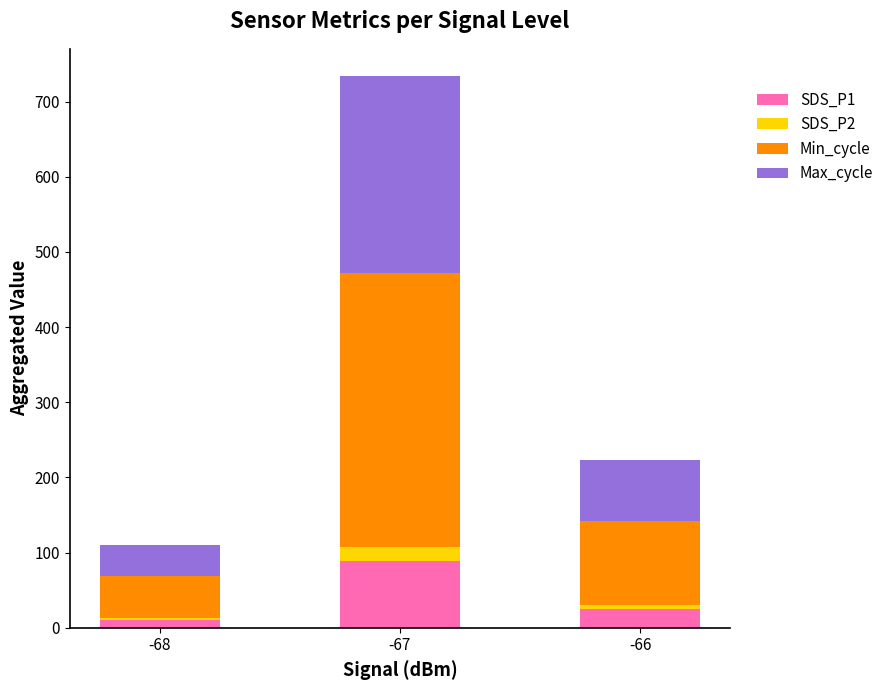

The value of SDS_P1 at -66 is 24.4. True or false?

True